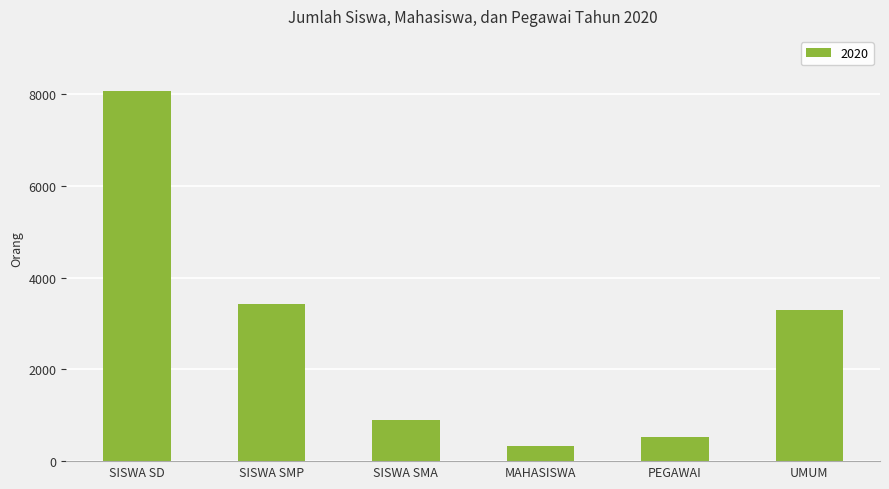

True or false: the data shows 3302 at UMUM.

True